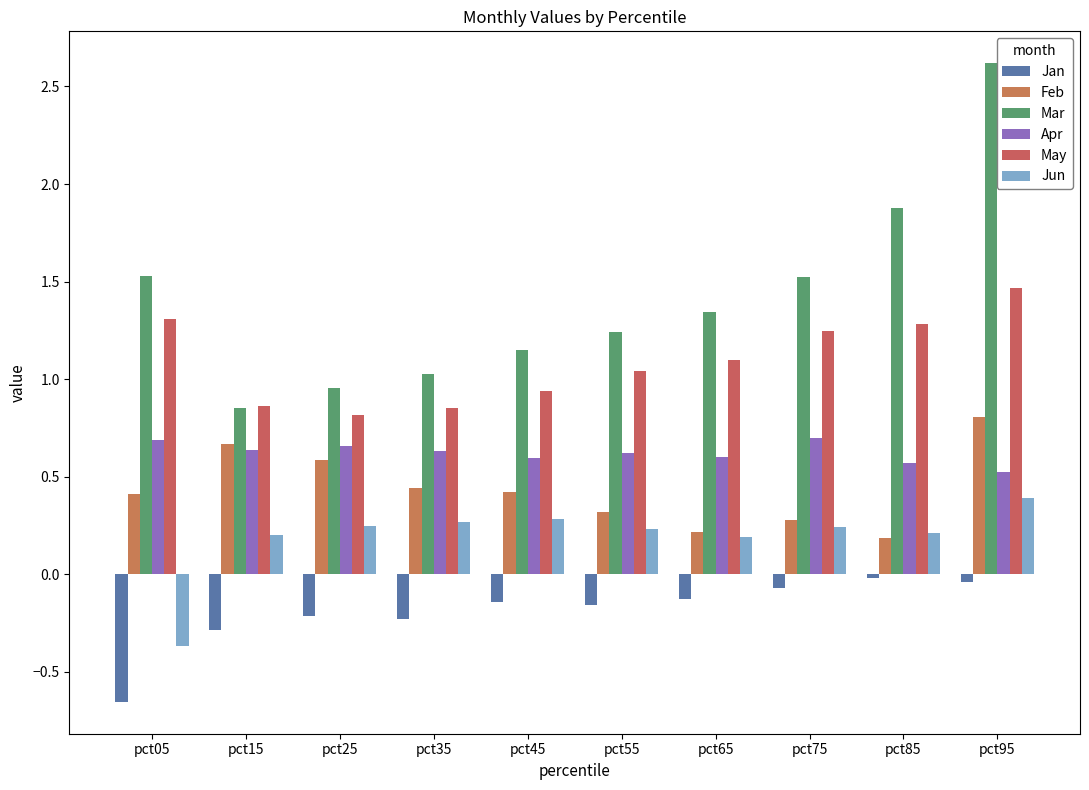

What is the minimum value for Feb?

0.2